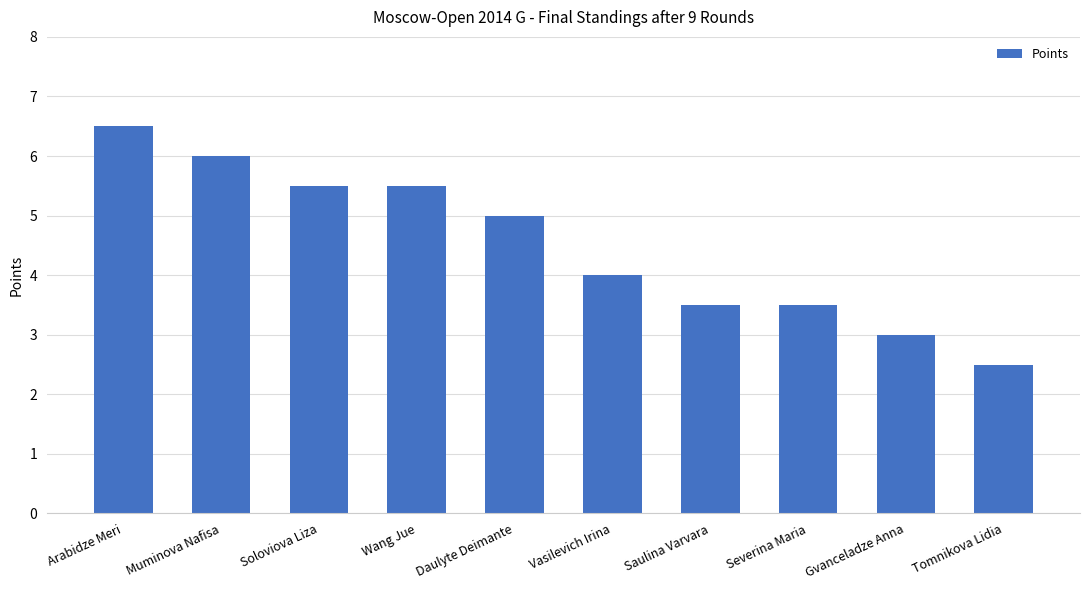

How many values are below 5?

5